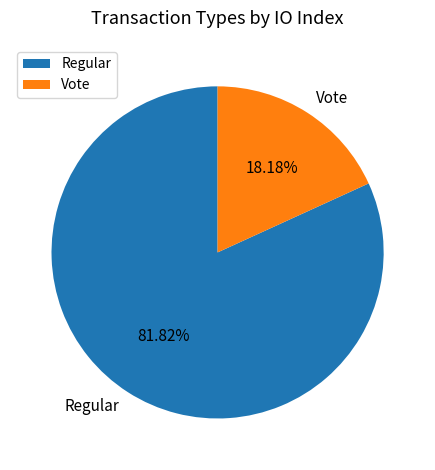

To the nearest percent, what portion does Vote represent?

18%